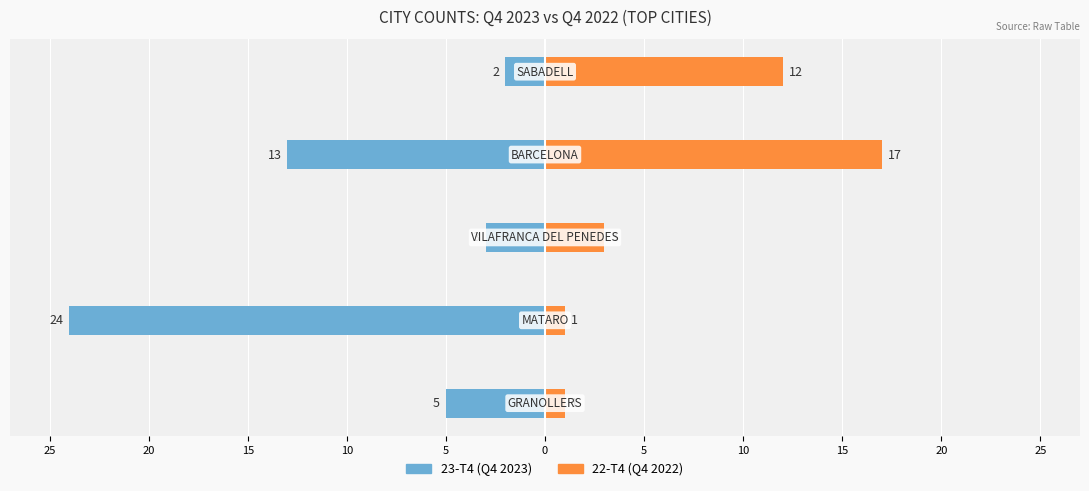

What is the lowest value of the 22-T4 series?

1